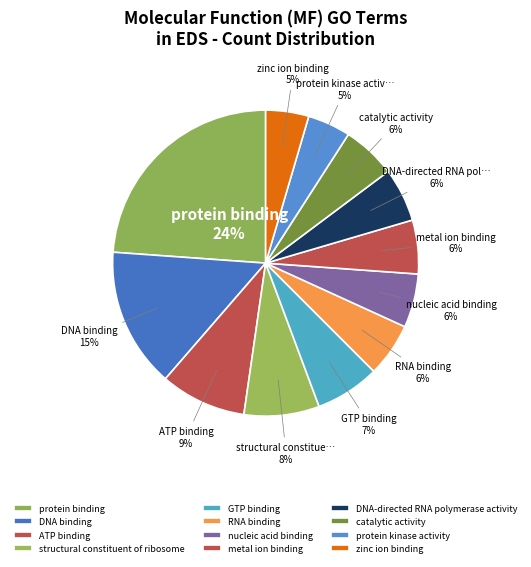

Between catalytic activity and ATP binding, which is larger?

ATP binding